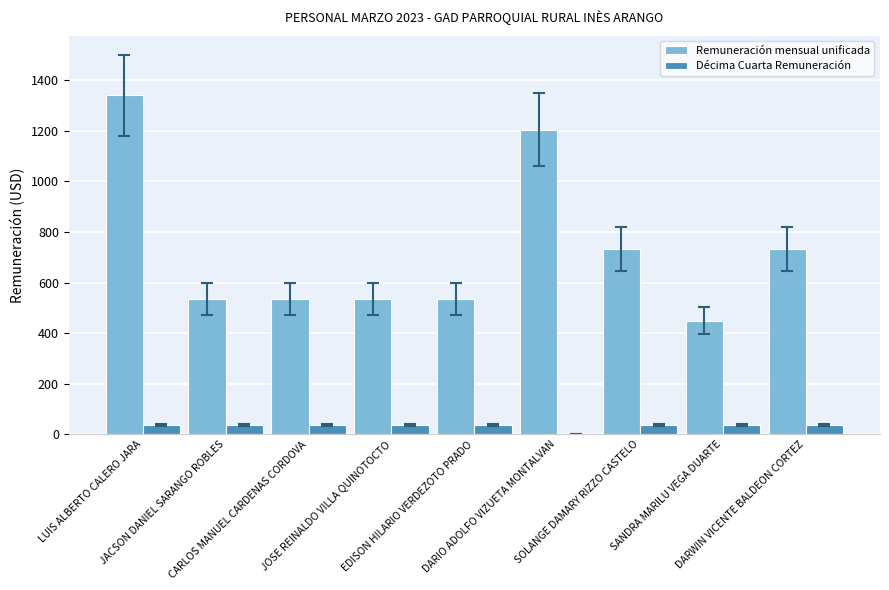

How many categories are shown in the chart?

9